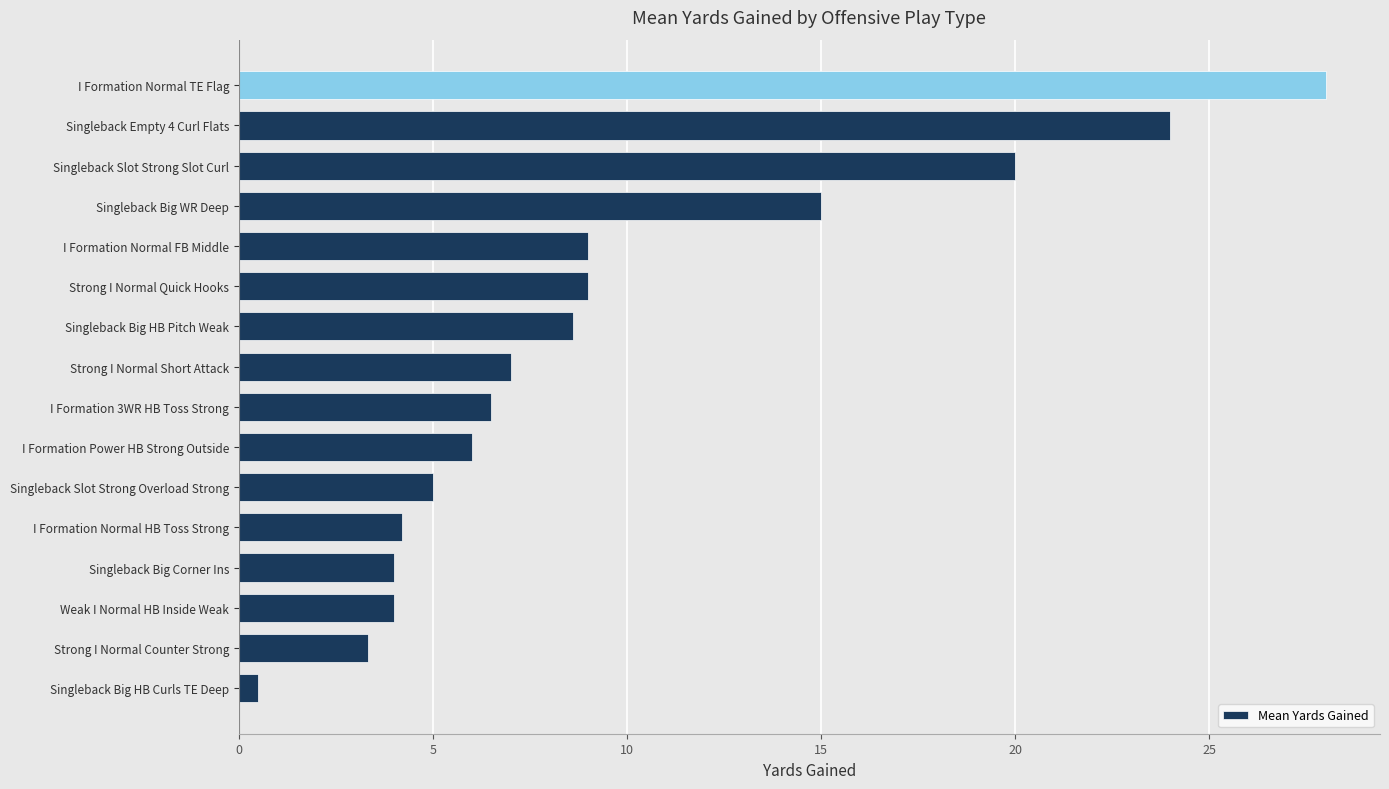

True or false: the data shows 1.5 at I Formation Normal HB Toss Strong.

False